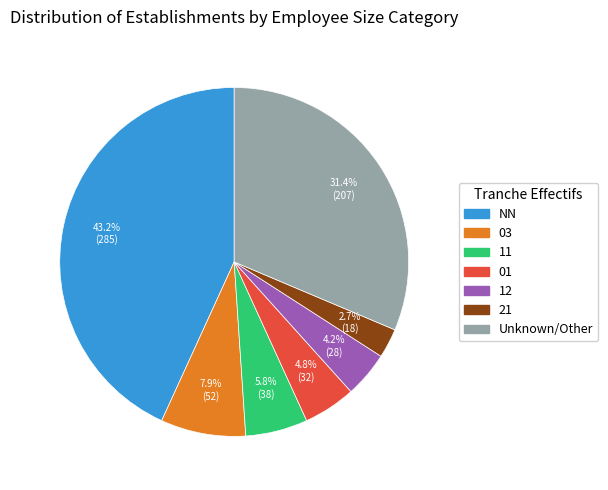

To the nearest percent, what is the combined percentage of 21 and 03?

11%